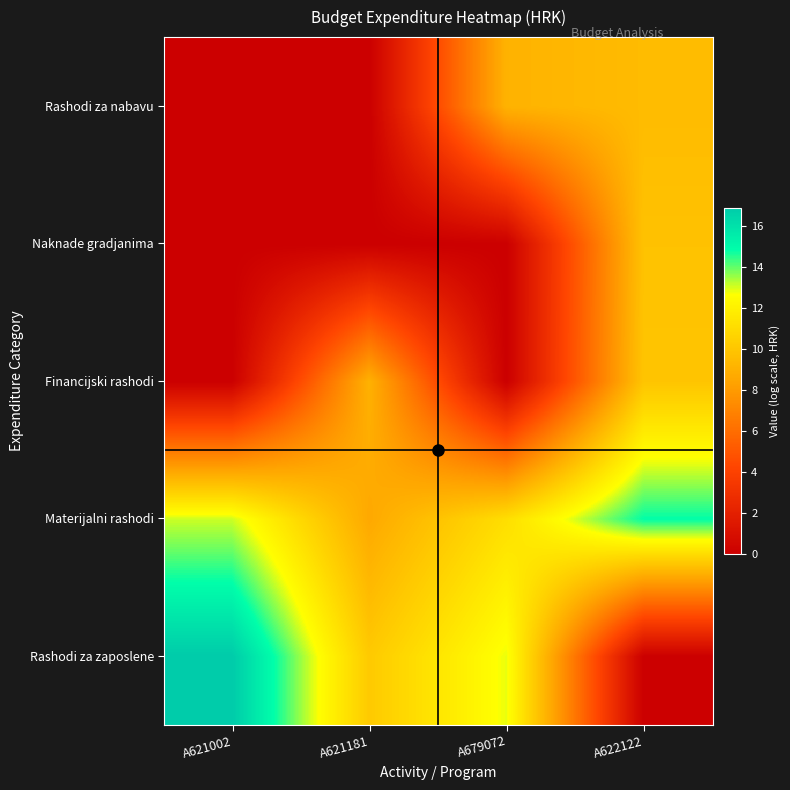

At which category is the sum across all series the highest?

A622122